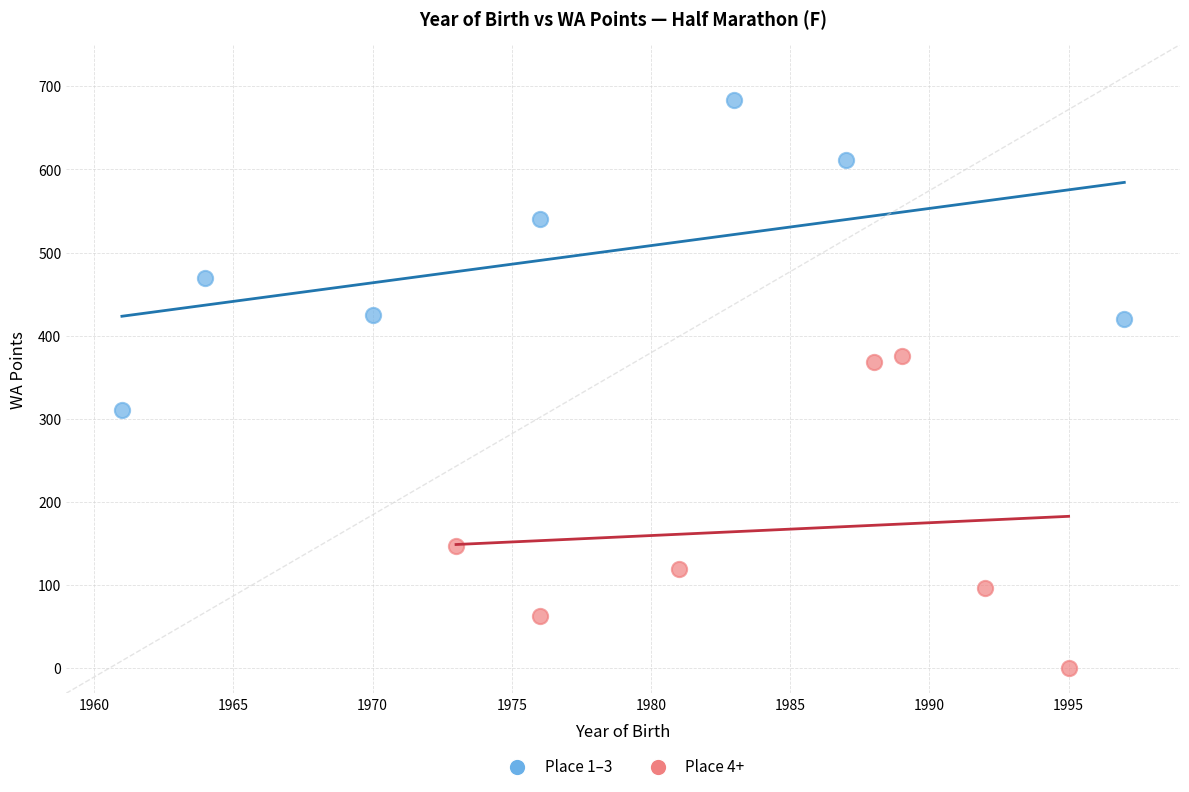

Which series contains the lowest Y value?

Place 4+